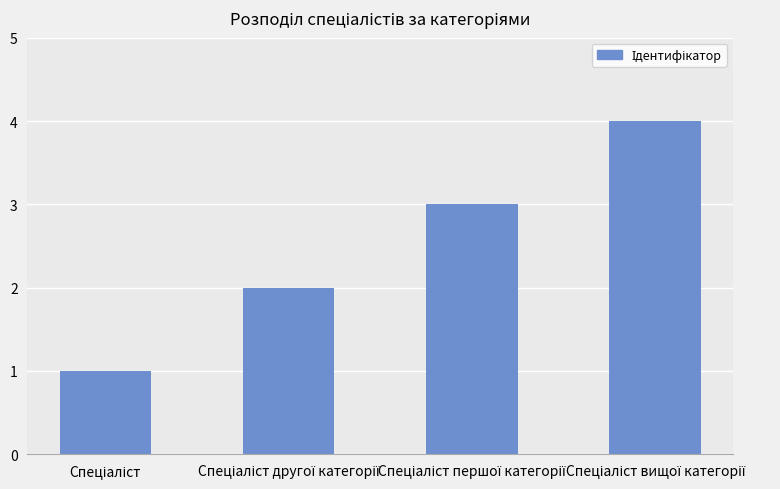

What is the difference between the second highest and second lowest values?

1